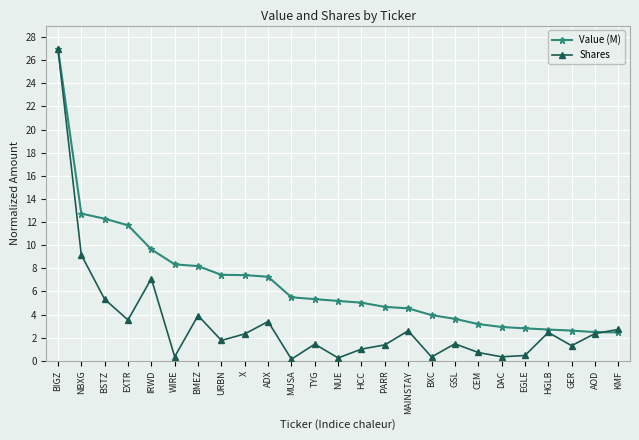

Is it true that Shares equals 2.5 at HGLB?

True